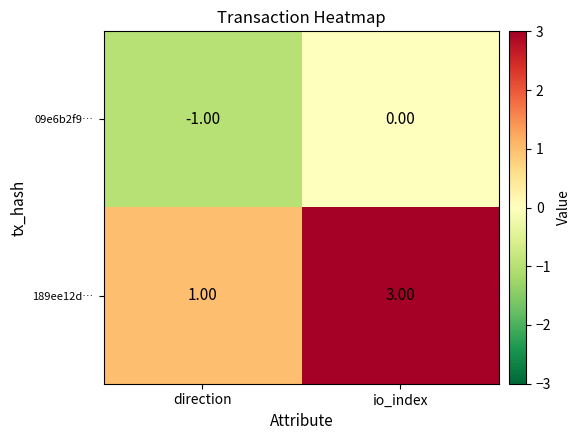

Which series changed the most between direction and io_index?

189ee12d…